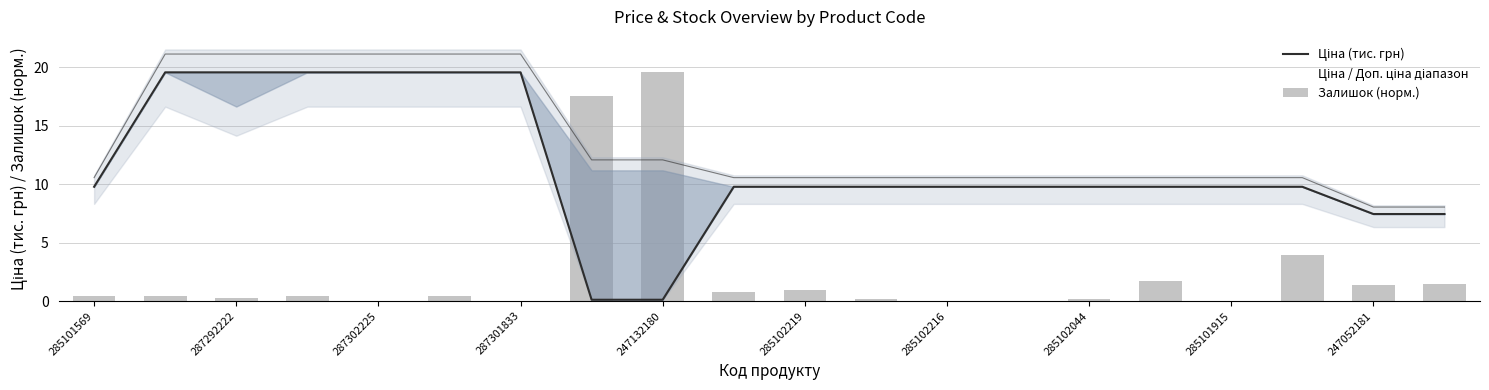

Which series has the largest range (max minus min)?

Залишок (норм.)